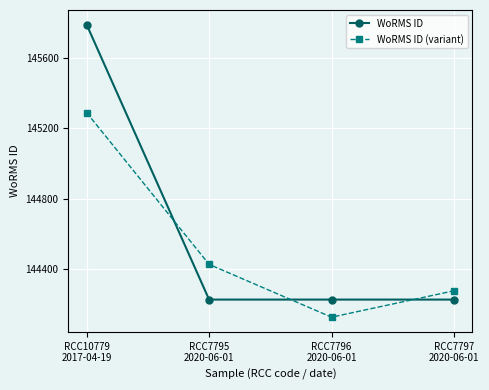

Rank the series by their maximum value, from lowest to highest.

WoRMS ID (variant), WoRMS ID